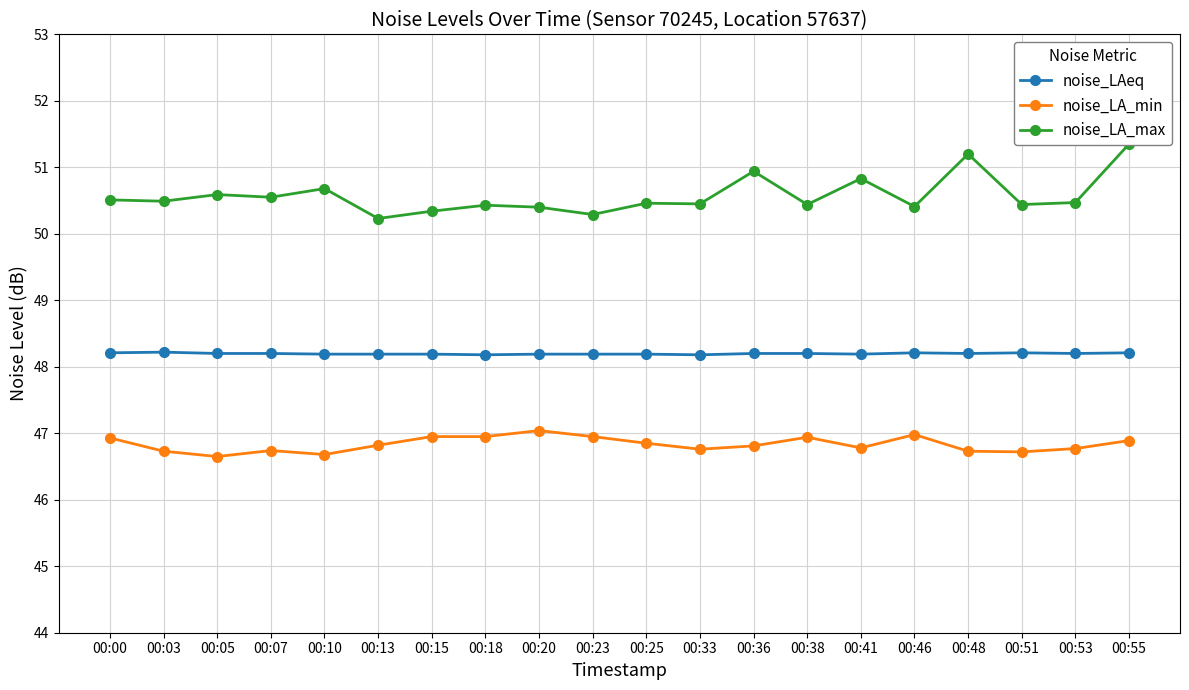

True or false: noise_LA_max and noise_LAeq cross at least once.

False